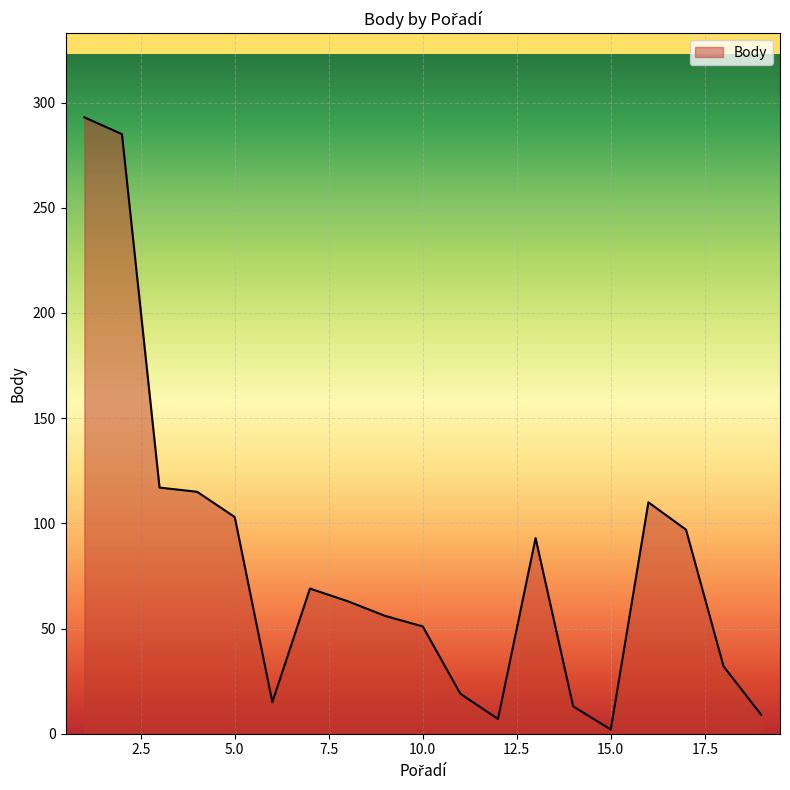

What is the difference between the maximum and minimum values?

291